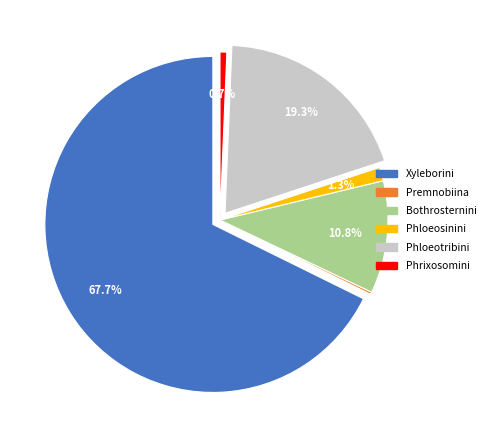

What percentage is the Xyleborini slice, to the nearest percent?

68%